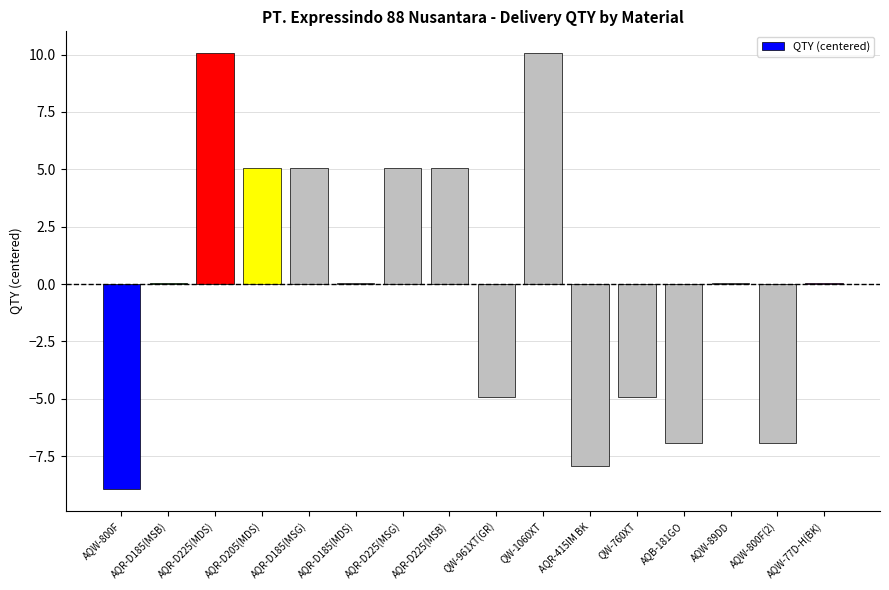

What is the sum of the values at AQR-D185(MSG) and AQR-D205(MDS)?

10.1